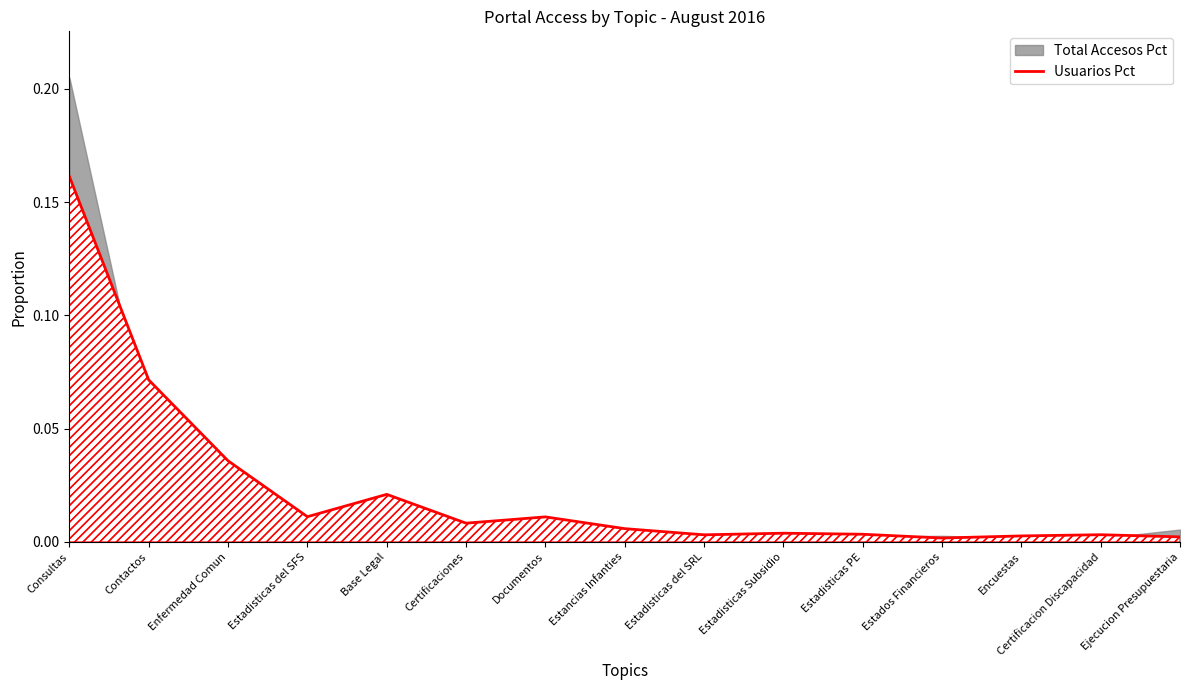

True or false: the data shows 0.0 at Estancias Infanties.

False